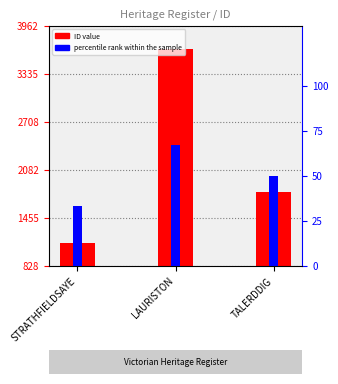

What position from the right is LAURISTON?

2